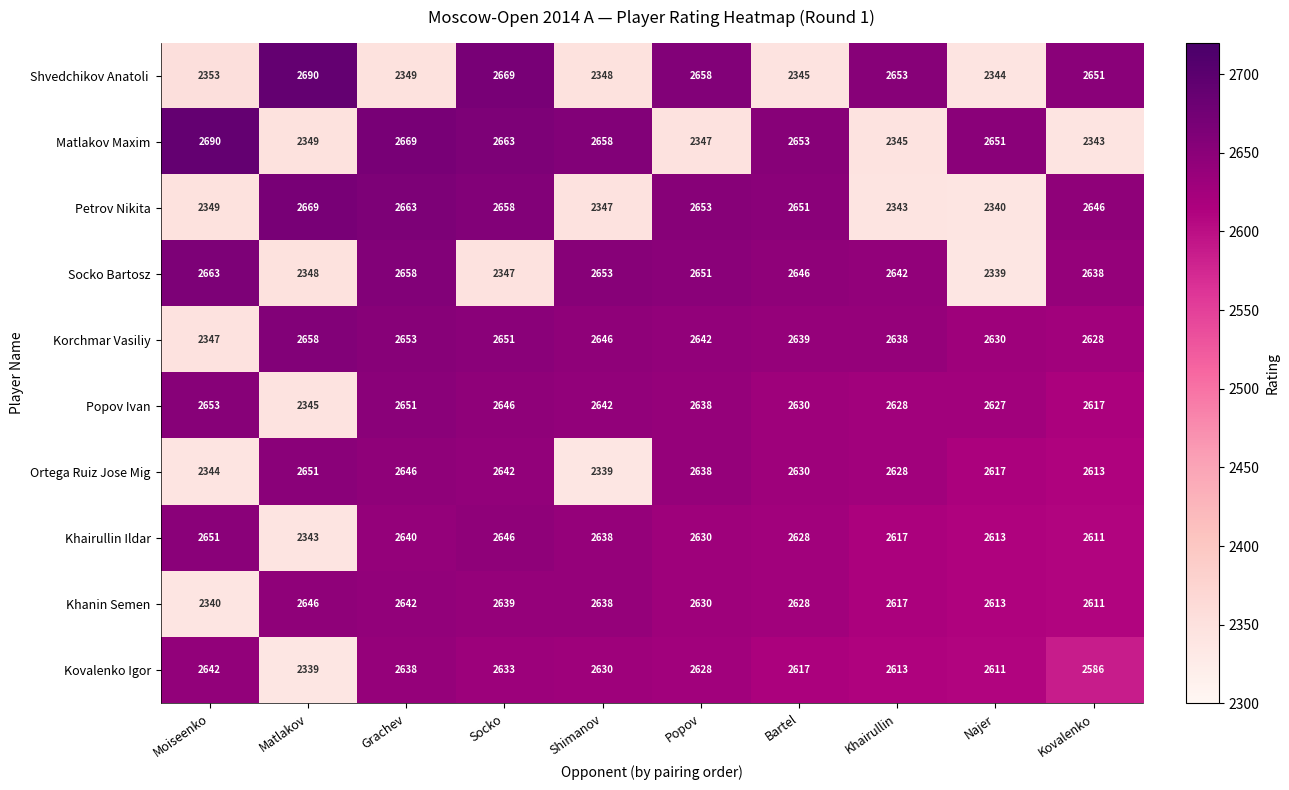

At which category is the sum across all series the highest?

Grachev